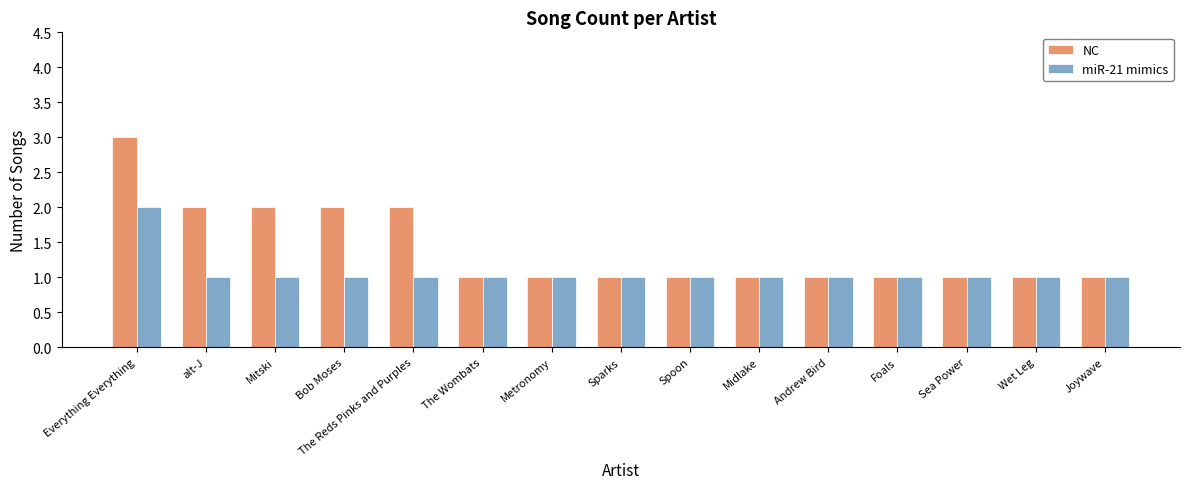

The miR-21 mimics series shows 1 at Bob Moses. True or false?

True